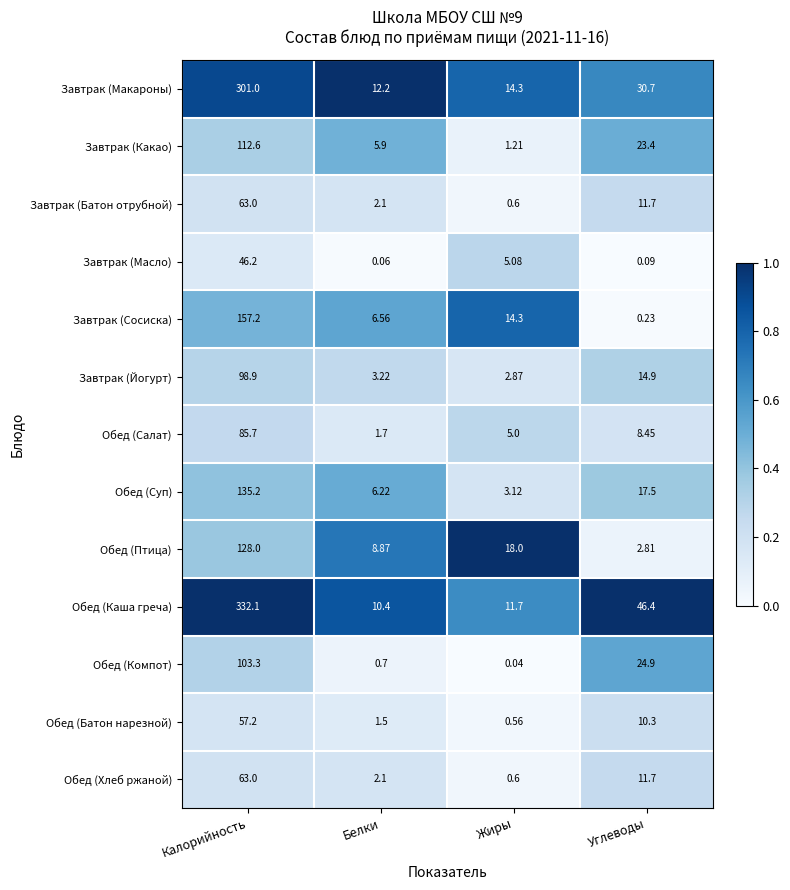

List the labels in order of Завтрак (Макароны) value, smallest first.

Белки, Жиры, Углеводы, Калорийность